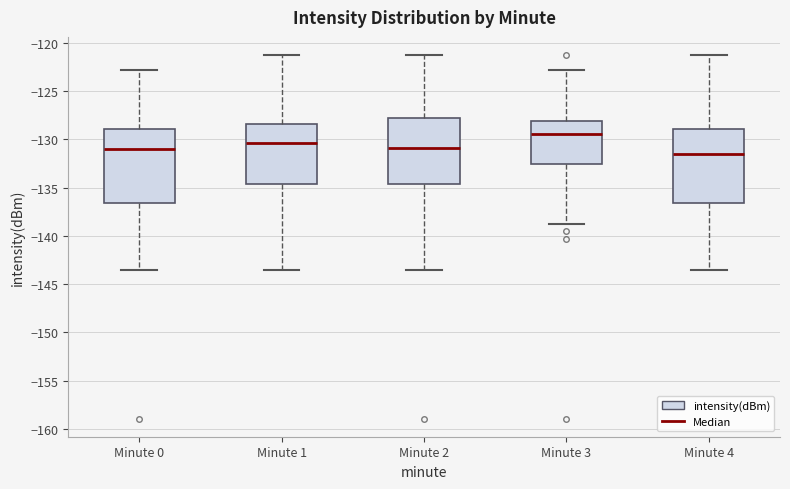

Which box has the highest median line?

Minute 3